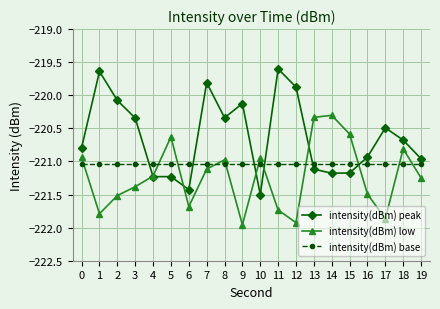

True or false: intensity(dBm) low has a value of -221.0 at 8.

True